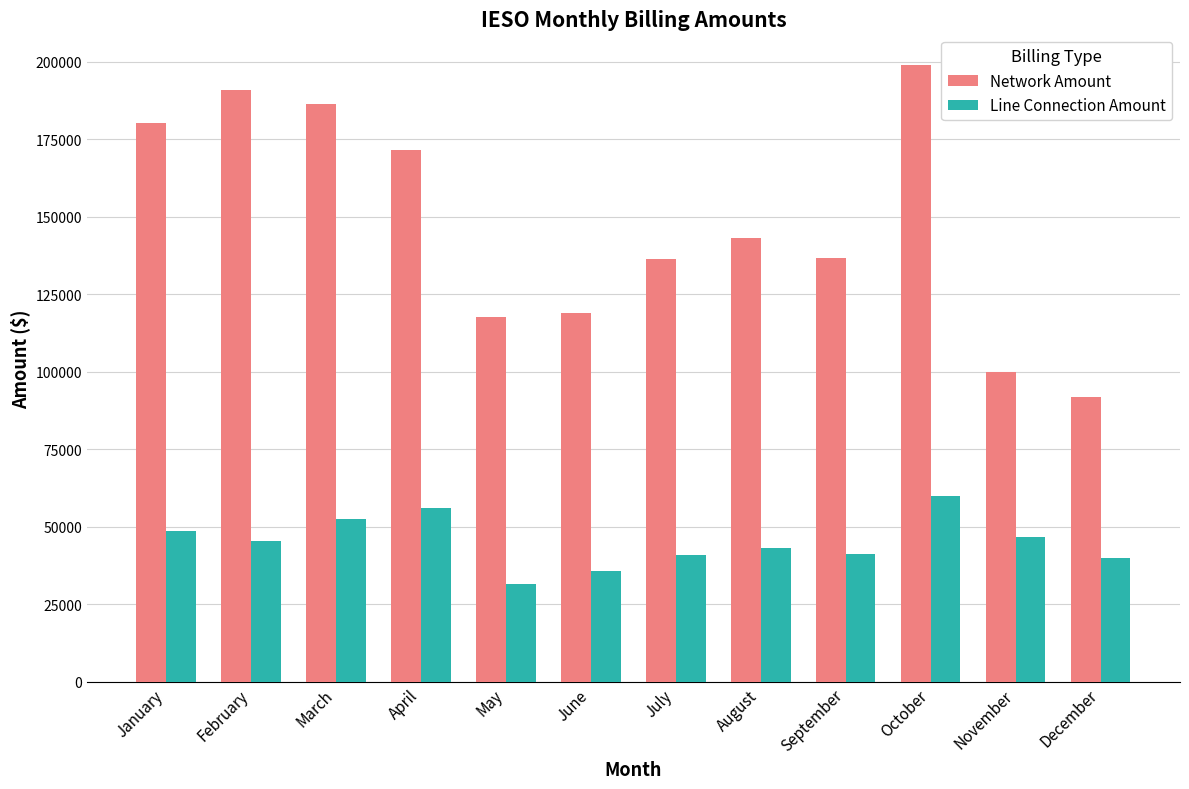

What is the average value of the Line Connection Amount series?

45132.4